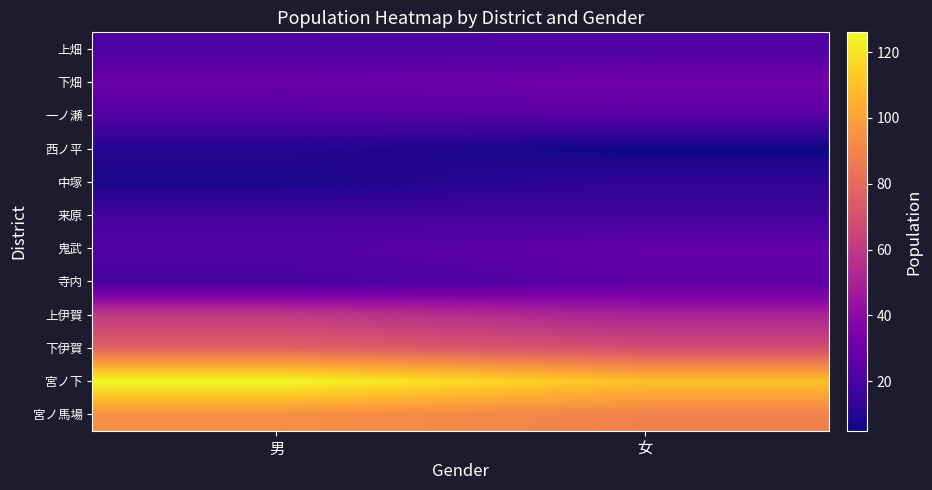

Reading left to right, what are all the values shown in this chart?

宮ノ馬場: 男=94	女=89
宮ノ下: 男=126	女=110
下伊賀: 男=77	女=69
上伊賀: 男=60	女=50
寺内: 男=18	女=25
鬼武: 男=22	女=27
来原: 男=18	女=17
中塚: 男=7	女=13
西ノ平: 男=10	女=5
一ノ瀬: 男=22	女=24
下畑: 男=29	女=32
上畑: 男=20	女=21